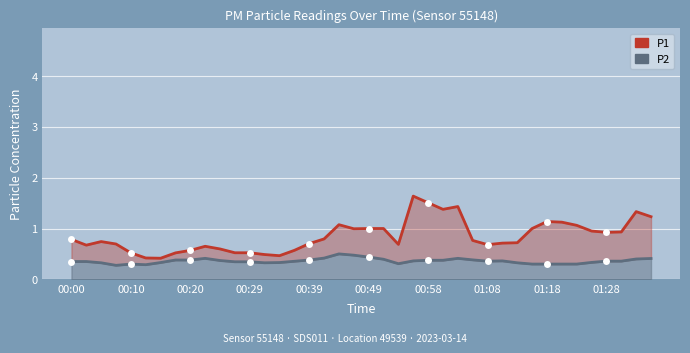

At how many categories does at least one series exceed 0?

40